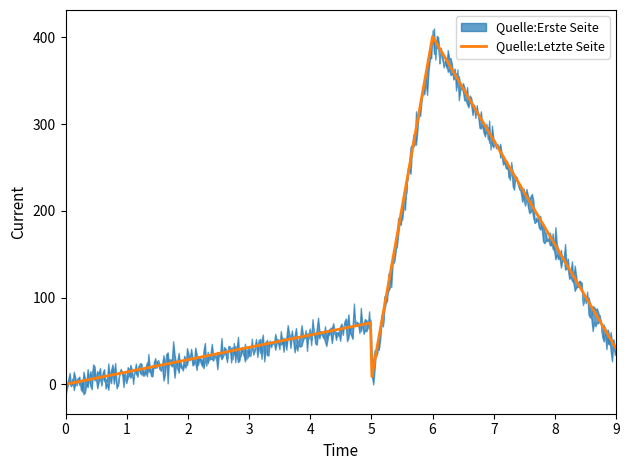

How many interior local peaks does the seitenzahl series have?

1